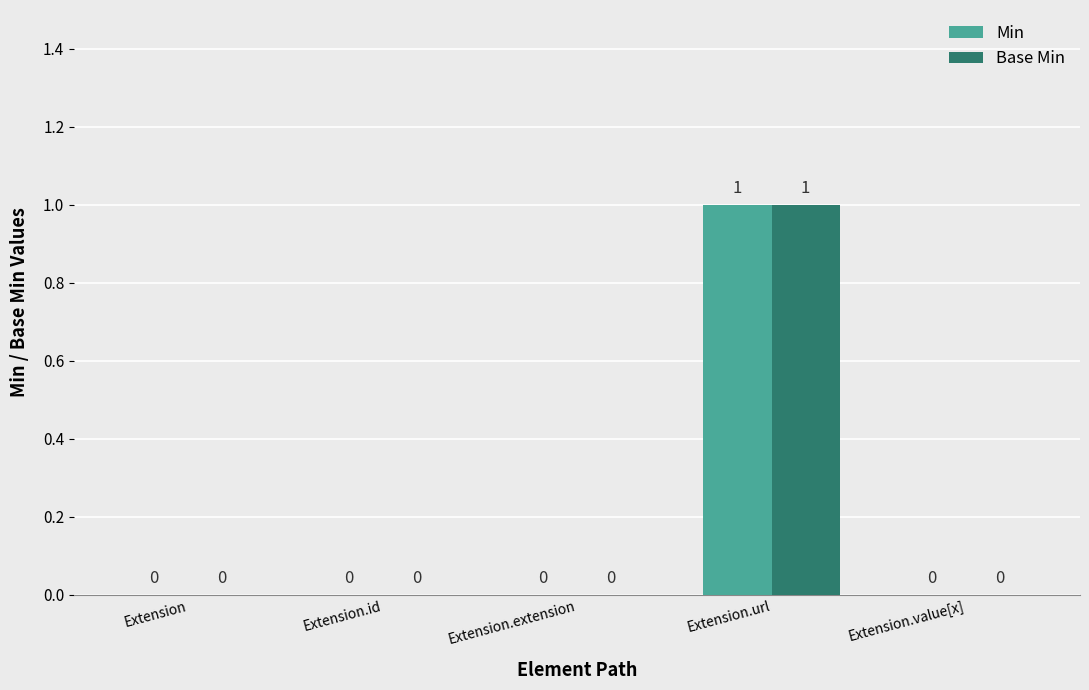

True or false: Base Min has a value of 0 at Extension.extension.

True